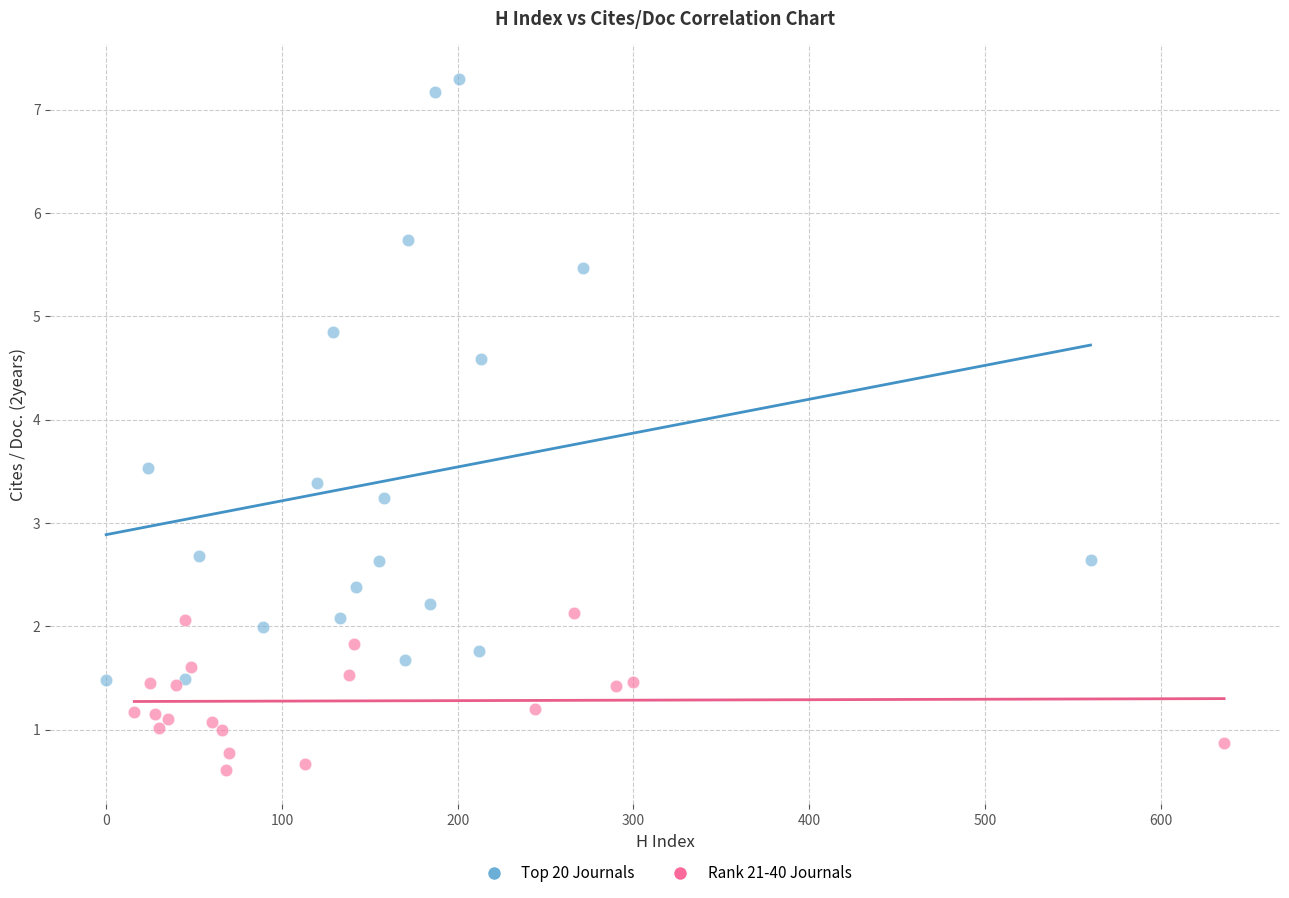

Which series has the largest Y range (max minus min)?

Top 20 Journals